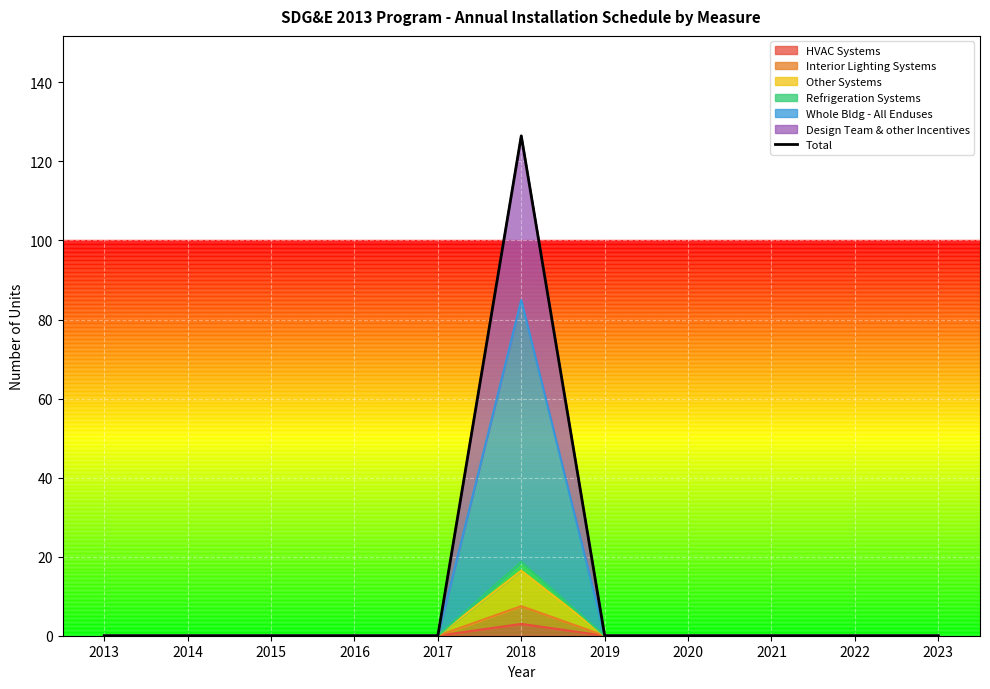

How many interior local peaks (higher than both neighbors) does the data have?

1